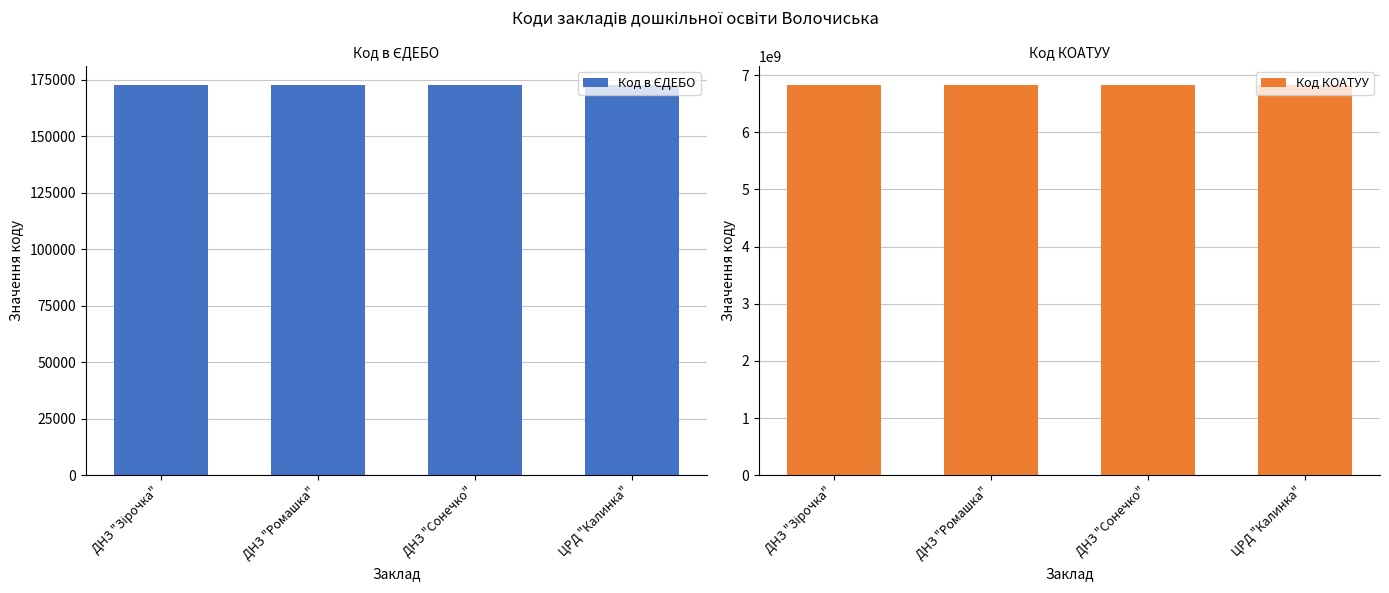

The Код в ЄДЕБО series shows 290335 at ДНЗ "Зірочка". True or false?

False